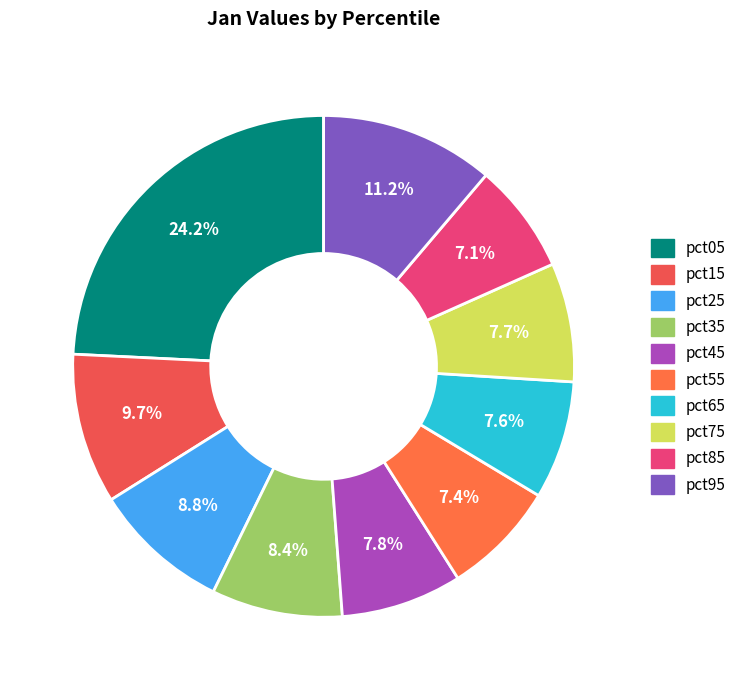

What portion of the pie excludes pct15?

90.3%